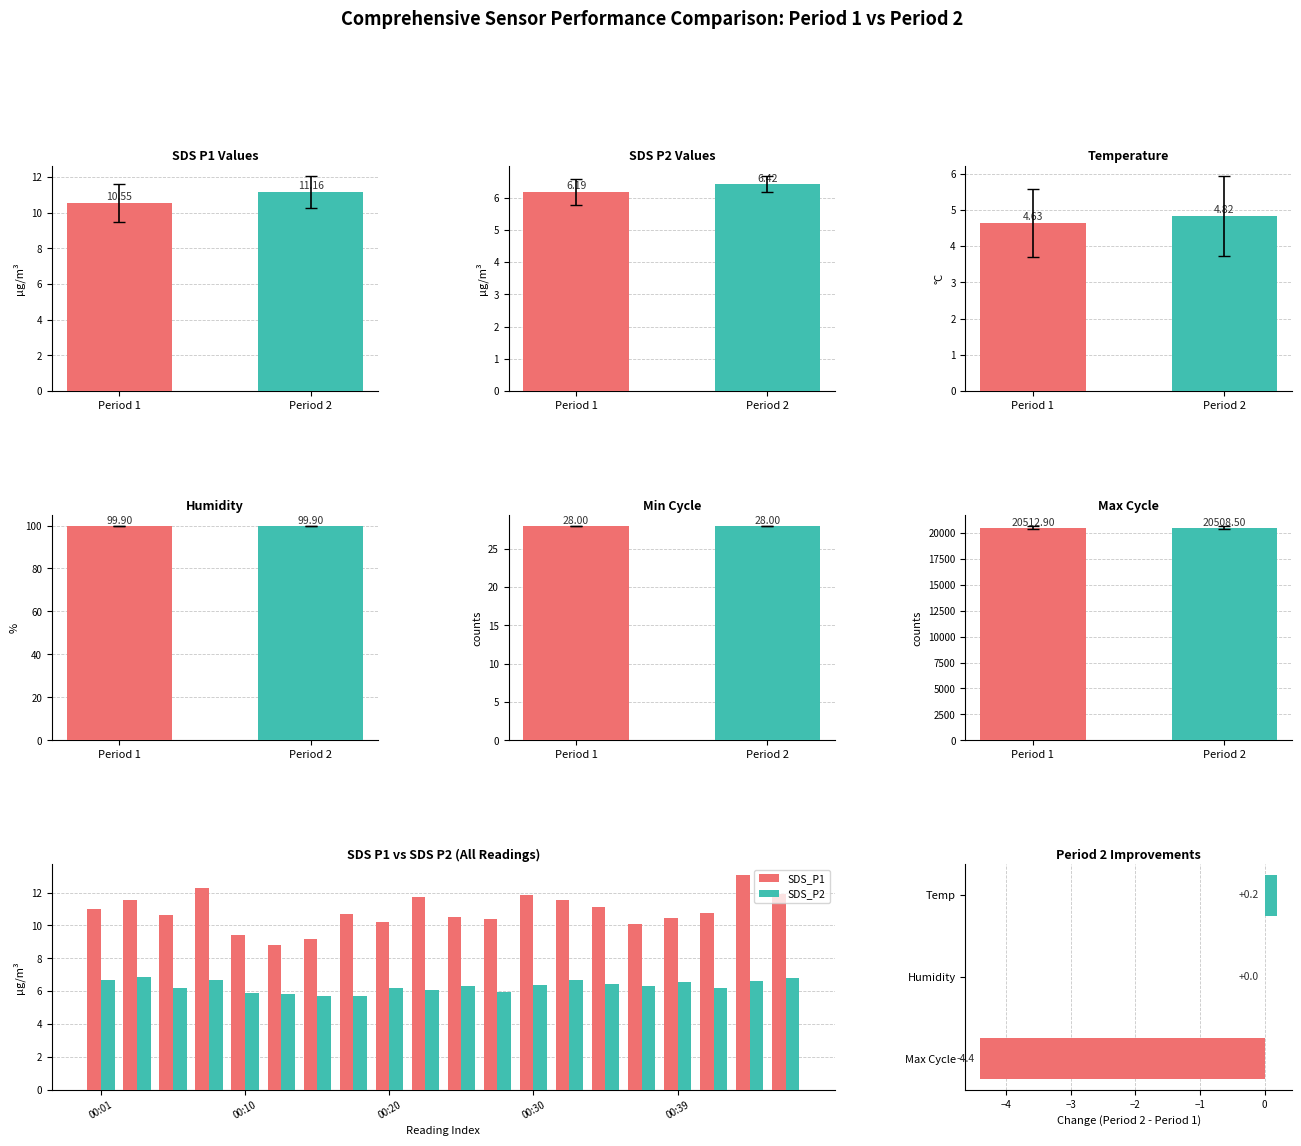

At which category is the sum across all series the highest?

00:32